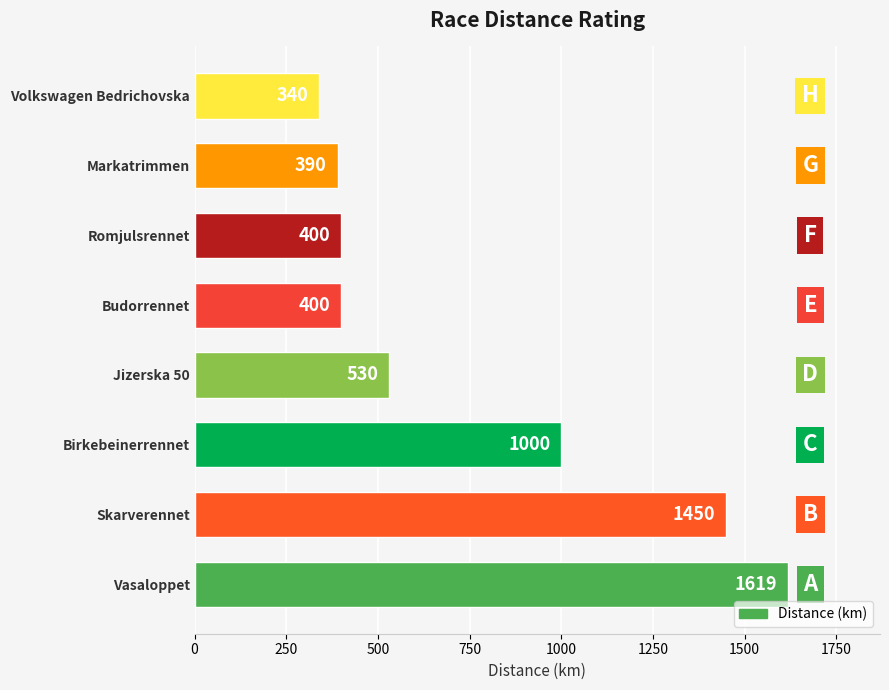

Between Vasaloppet and Birkebeinerrennet, which is larger?

Vasaloppet